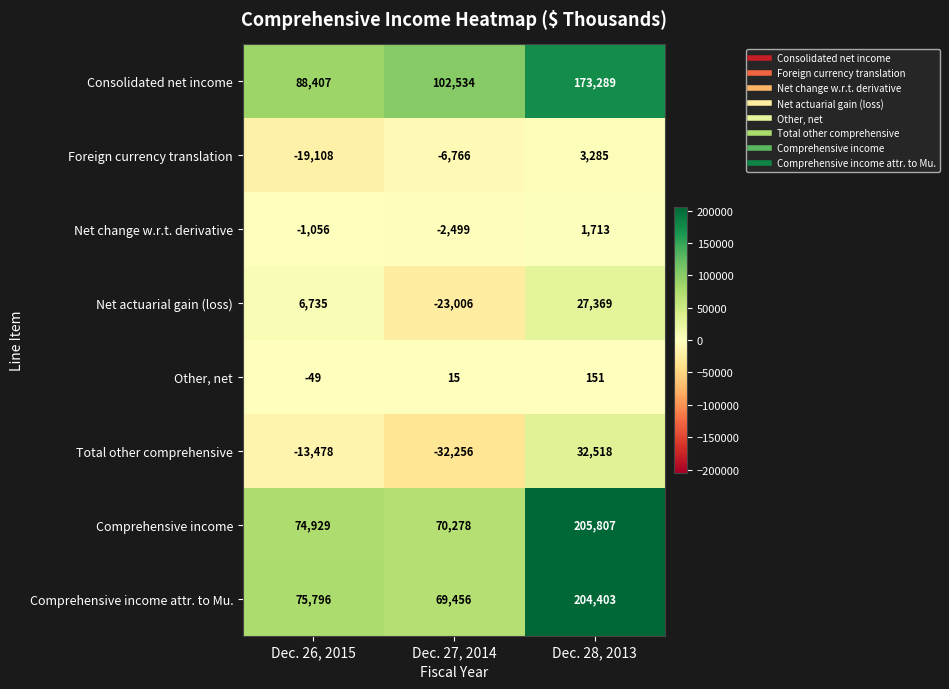

At which category does the chart reach its minimum across all series?

Dec. 27, 2014